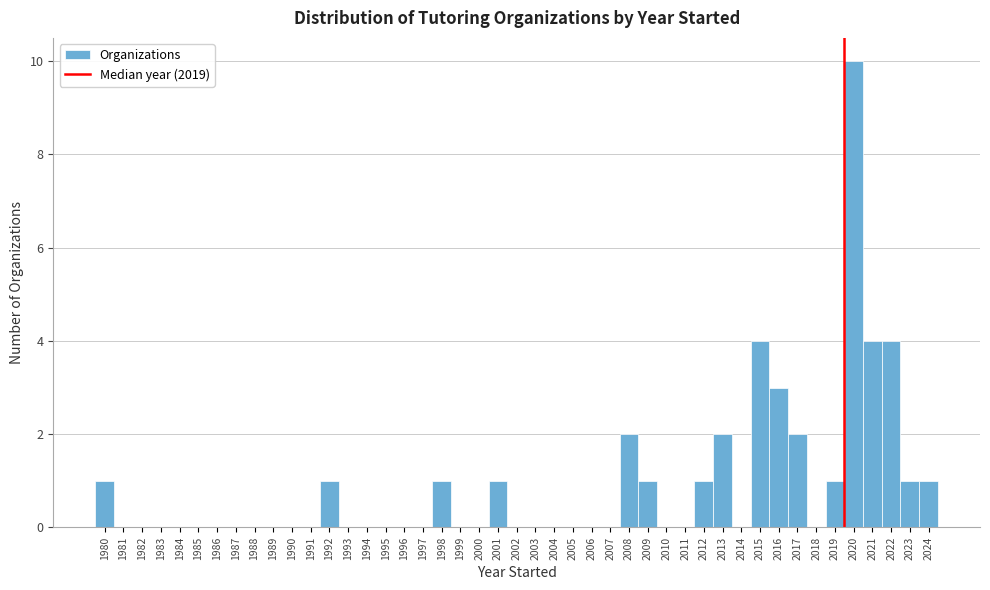

How tall is the bar that spans 2014.5 to 2015.5 on the x-axis? The values are not printed on the chart, so give them approximately, as read against the axis.

4